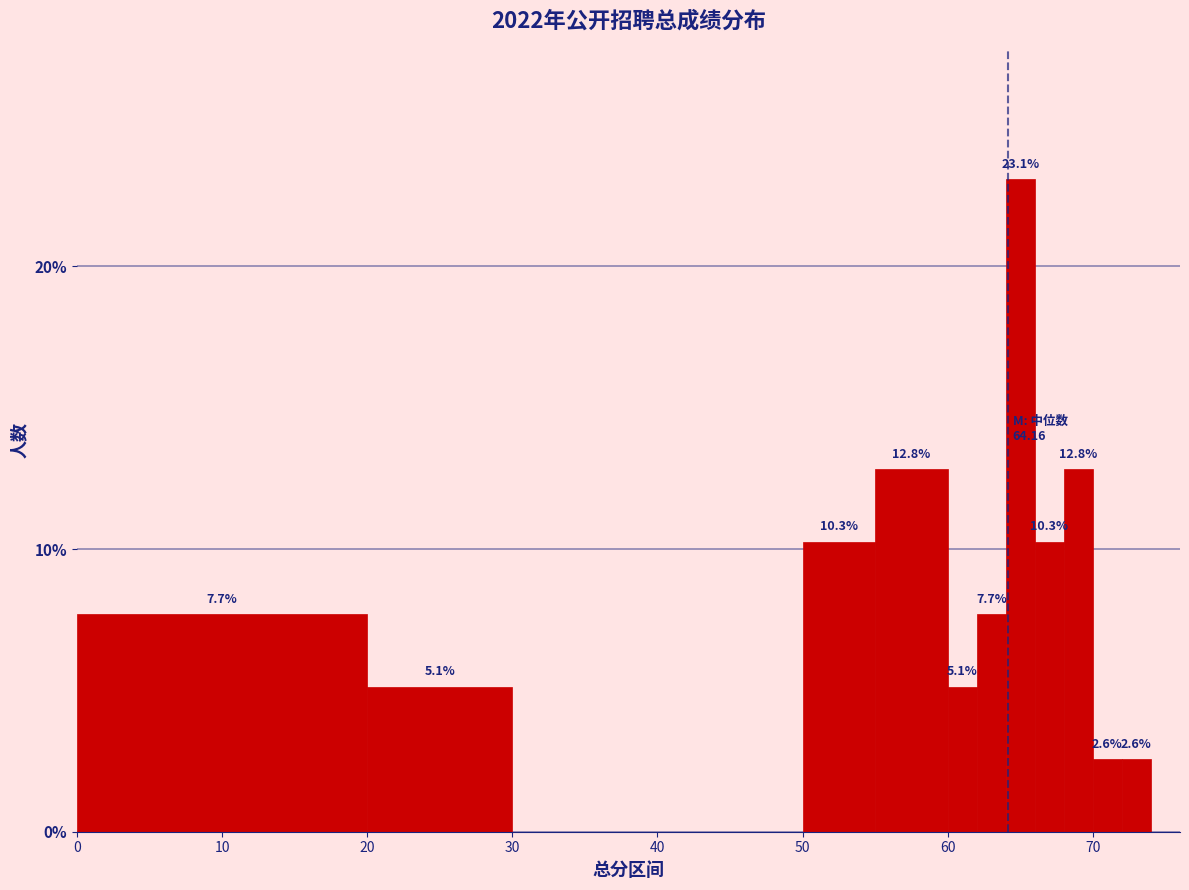

Around what value on the x-axis is the tallest bar? Give the approximate position of its centre, as read against the axis.

65